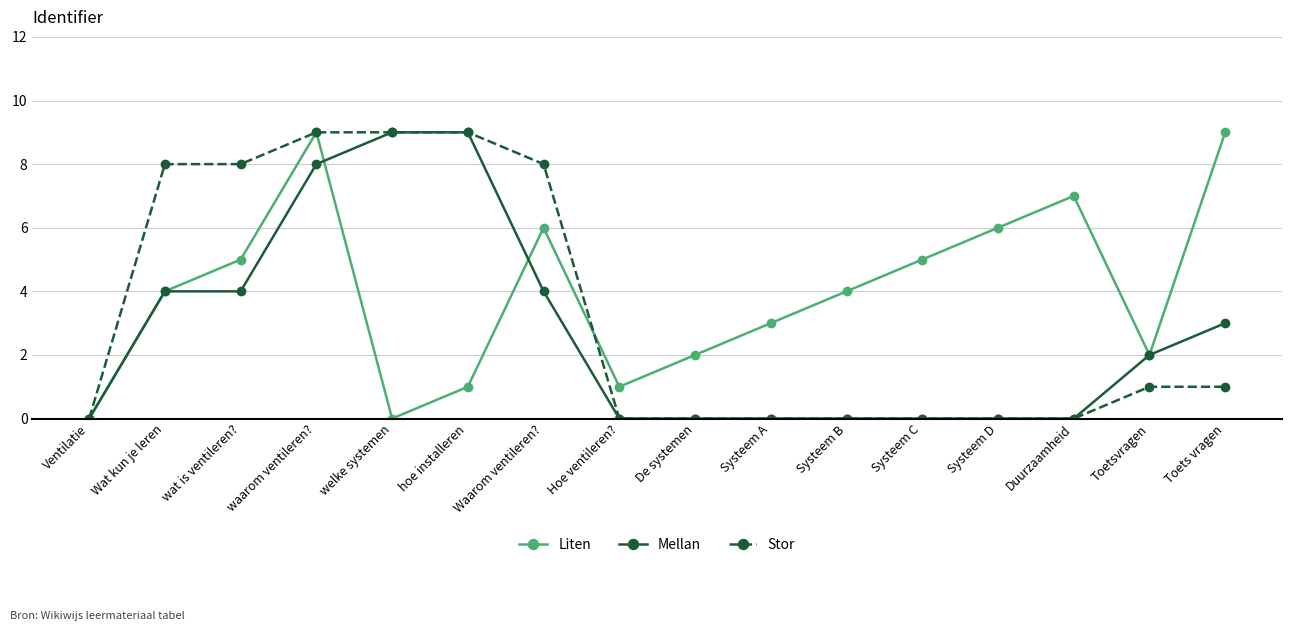

What is the difference between the Stor values at Systeem C and hoe installeren?

9